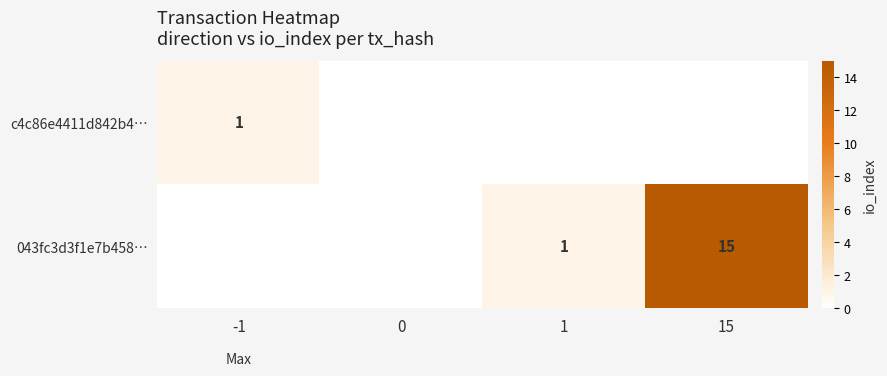

Is it true that 043fc3d3f1e7b458… equals 24 at 15?

False